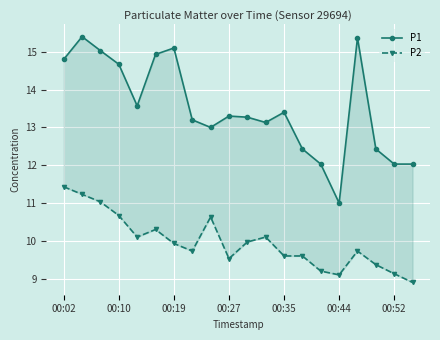

True or false: P1 and P2 intersect in this chart.

False